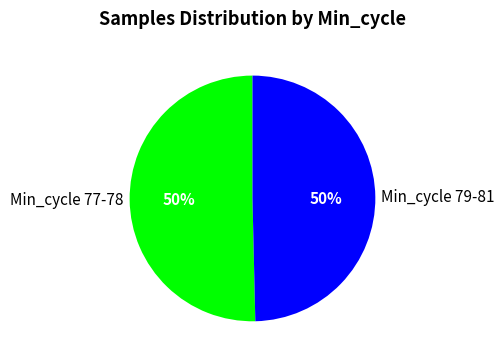

To the nearest percent, what percentage of the pie is Min_cycle 77-78?

50%